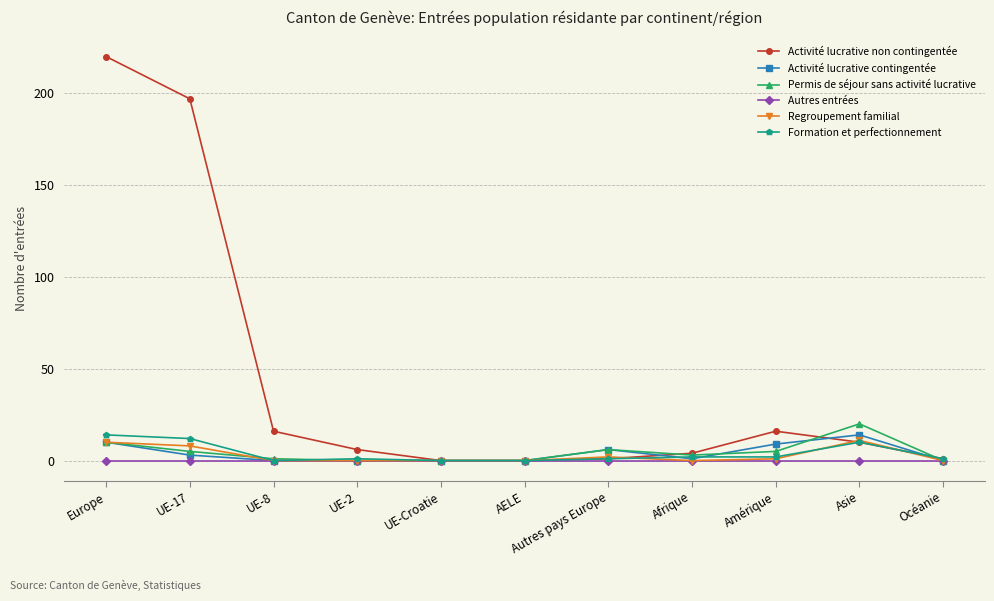

Which series has the widest spread of values?

Activité lucrative non contingentée